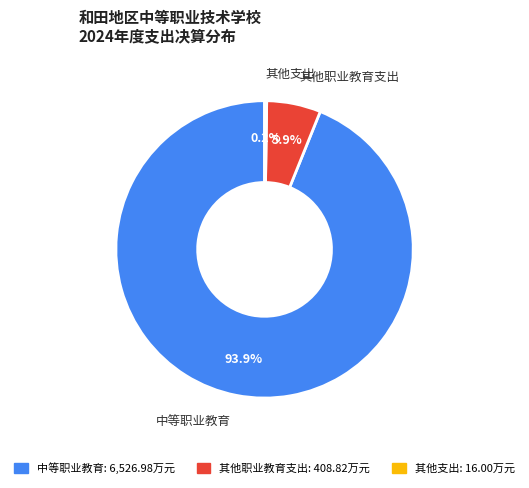

Which slice represents more than half of the pie?

中等职业教育